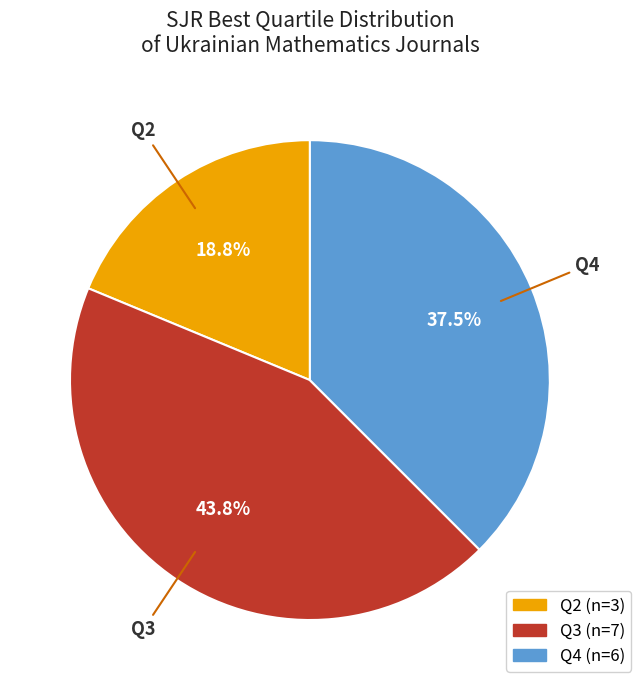

To the nearest percent, what portion does Q3 represent?

44%